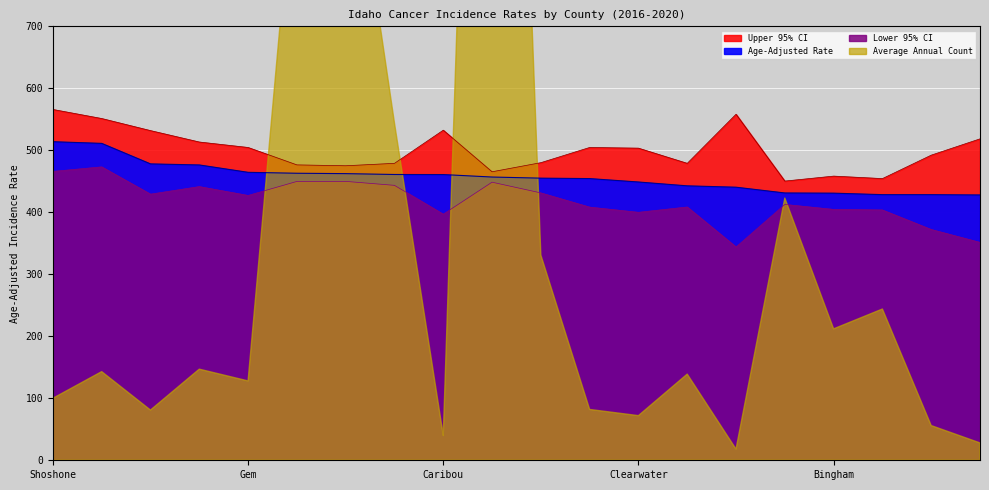

True or false: Upper 95% CI and Lower 95% CI intersect in this chart.

False